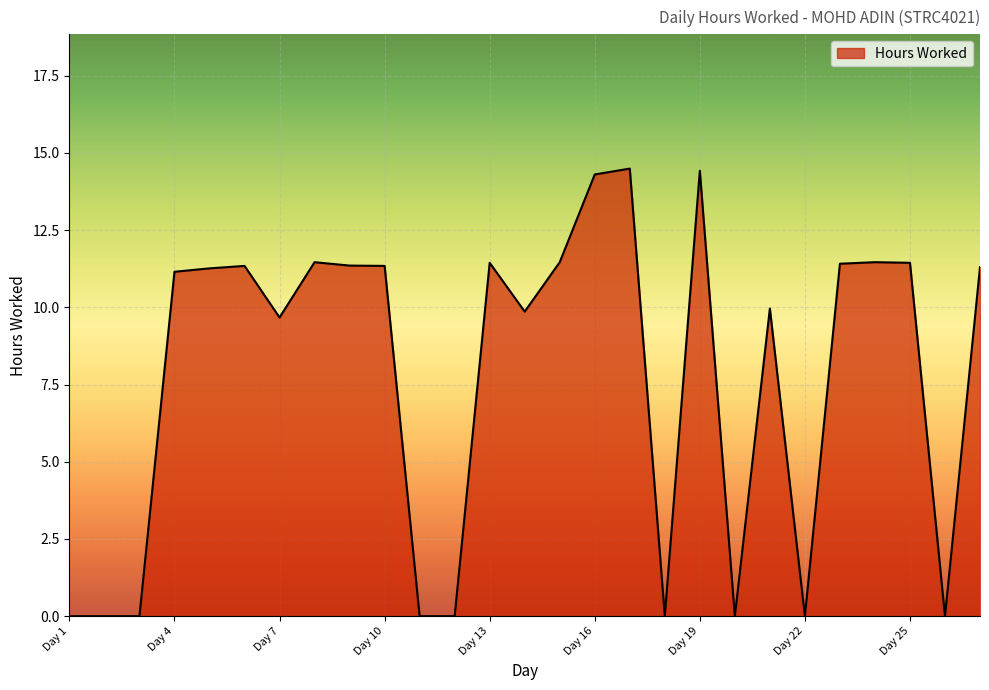

What is the difference between the maximum and minimum values?

14.5